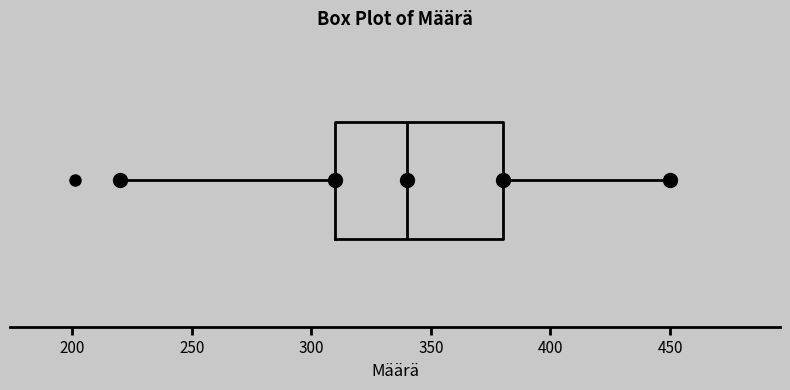

Transcribe this box plot: give where the median line is, the range the box spans, and where the two whiskers end, as read against the x-axis. The values are not printed on the chart, so give them approximately, as read against the axis.

median 340, box 310 to 380, whiskers 220 to 450